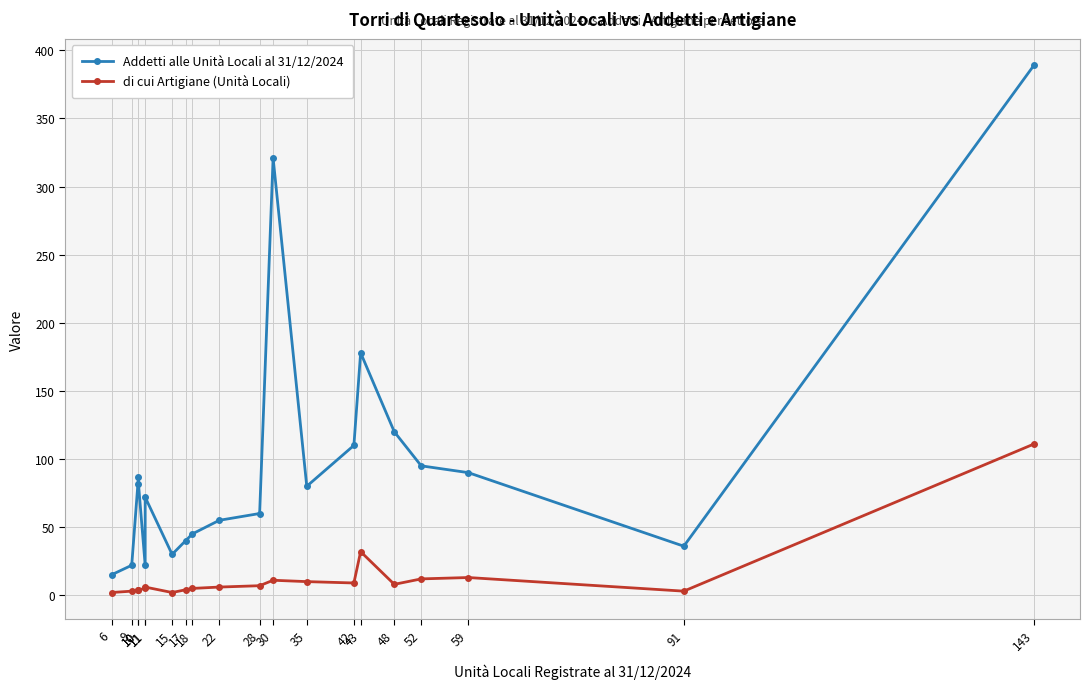

True or false: Addetti alle Unità Locali al 31/12/2024 and di cui Artigiane (Unità Locali) cross at least once.

False